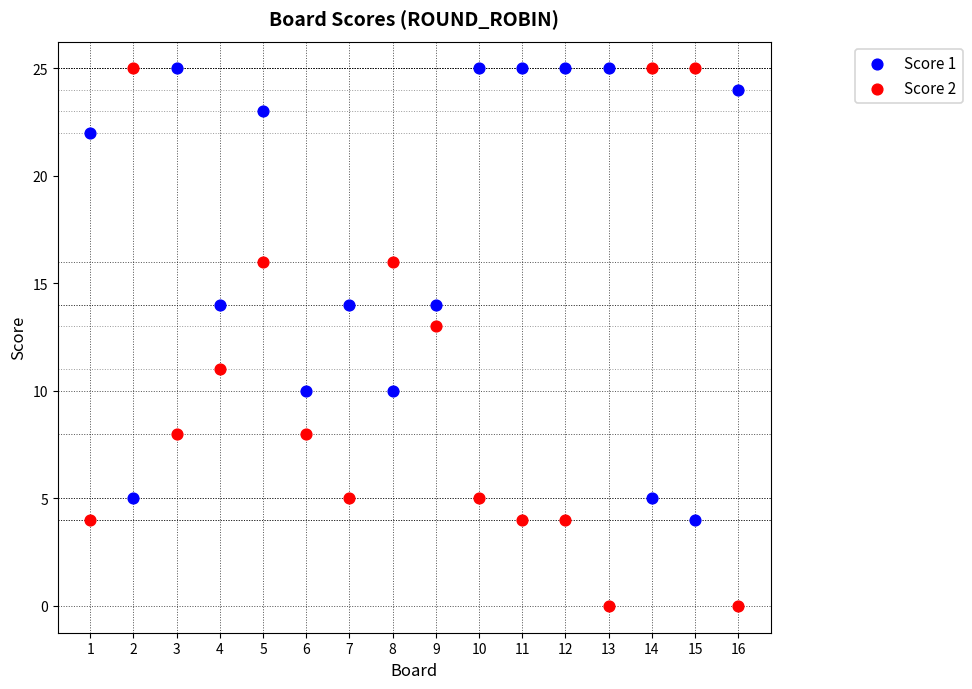

Which series contains the lowest Y value?

Score 2